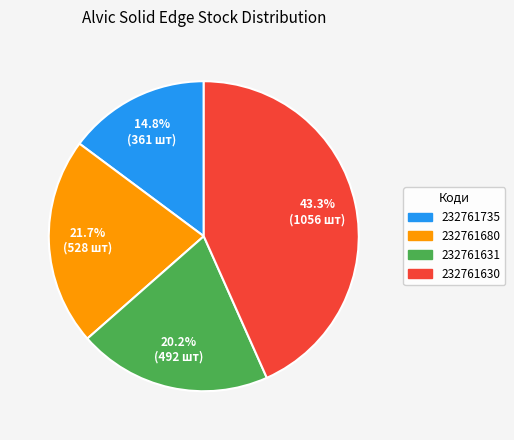

To the nearest percent, what percentage of the pie is 232761630?

43%